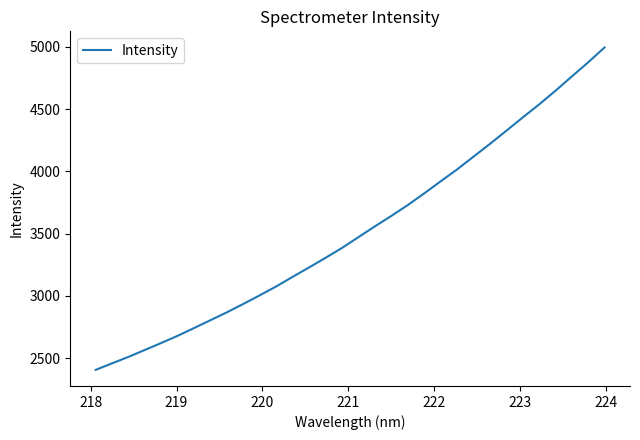

True or false: there are more than 0 points higher than both neighbors.

False